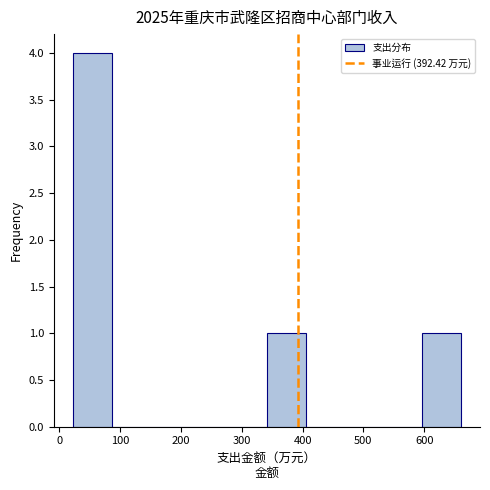

Reading left to right, list every bar in this chart as the range it spans on the x-axis followed by its height. Neither the bar edges nor the heights are printed on the chart, so give them approximately, as read against the axes.

20 to 90: 4
90 to 150: 0
150 to 210: 0
210 to 280: 0
280 to 340: 0
340 to 410: 1
410 to 470: 0
470 to 530: 0
530 to 600: 0
600 to 660: 1